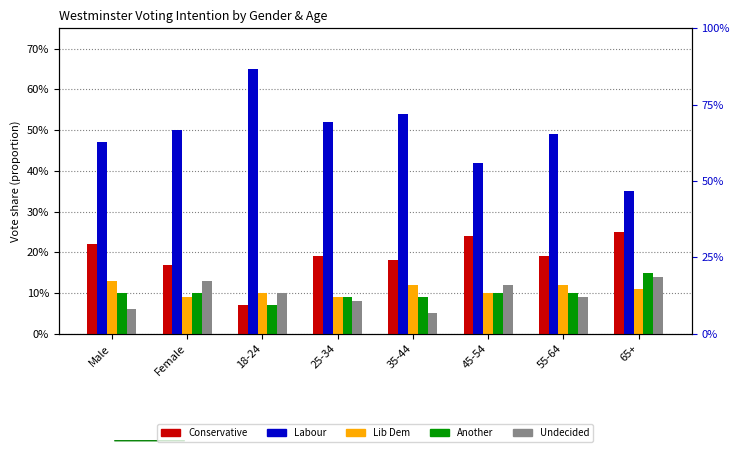

Is the value of Conservative at 65+ greater than the value of Lib Dem at 18-24?

Yes